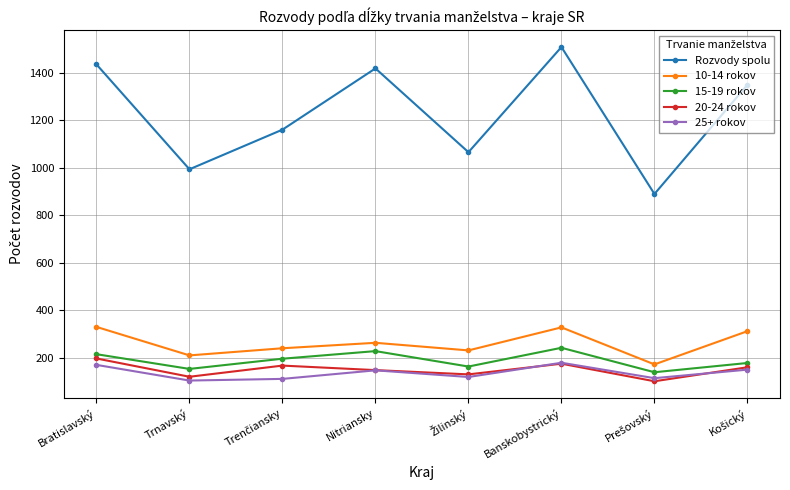

What position from the left is Trnavský?

2